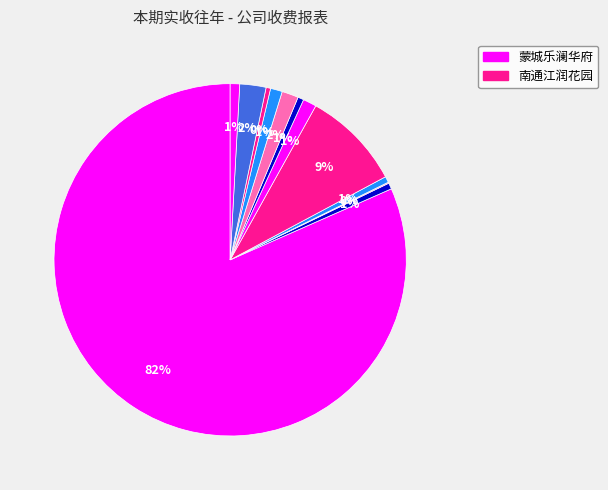

Does any single category account for the majority?

Yes